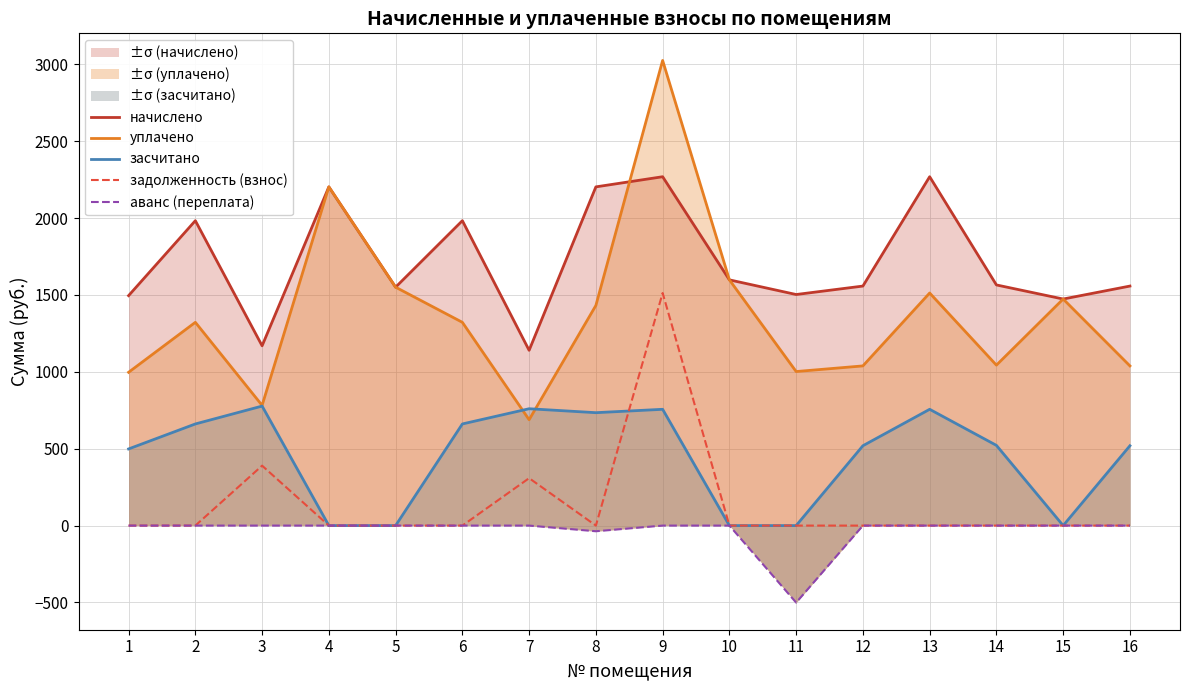

At how many categories does at least one series exceed 2044?

4